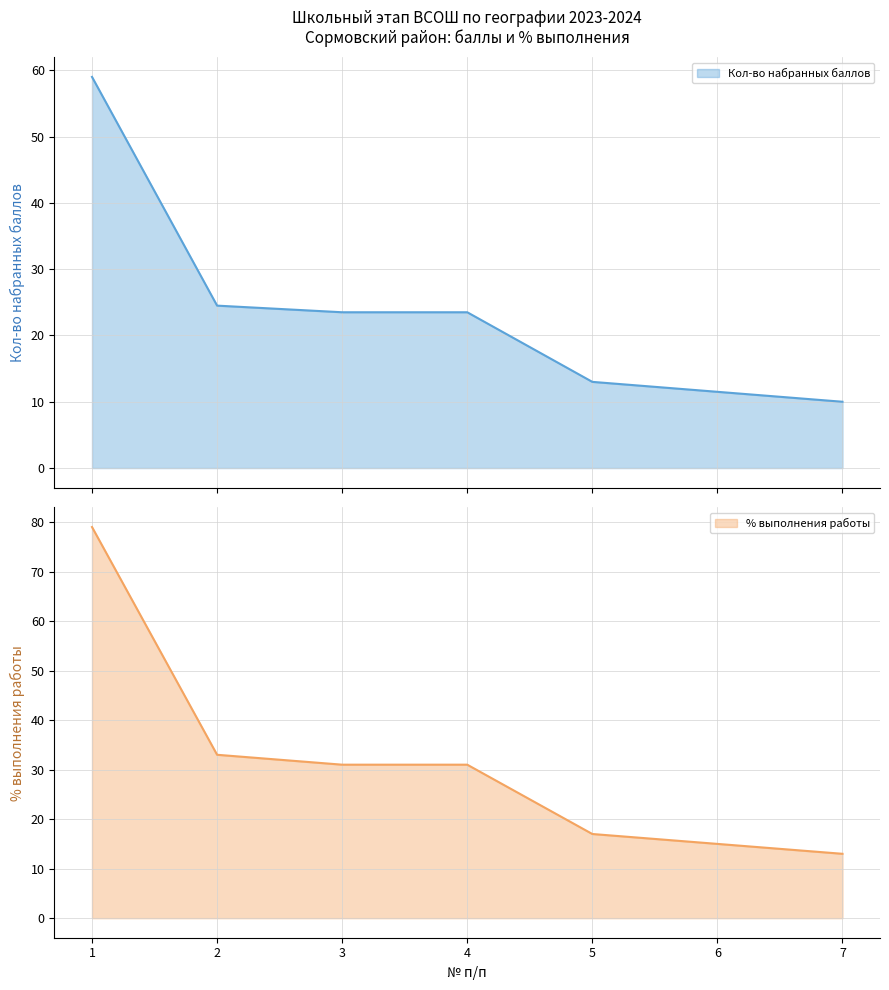

The % выполнения работы series shows 31.0 at 3. True or false?

True